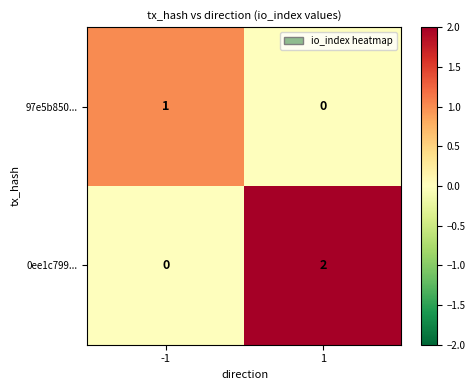

Reading right to left, what are all the values shown in this chart?

97e5b850...: 1=0	-1=1
0ee1c799...: 1=2	-1=0